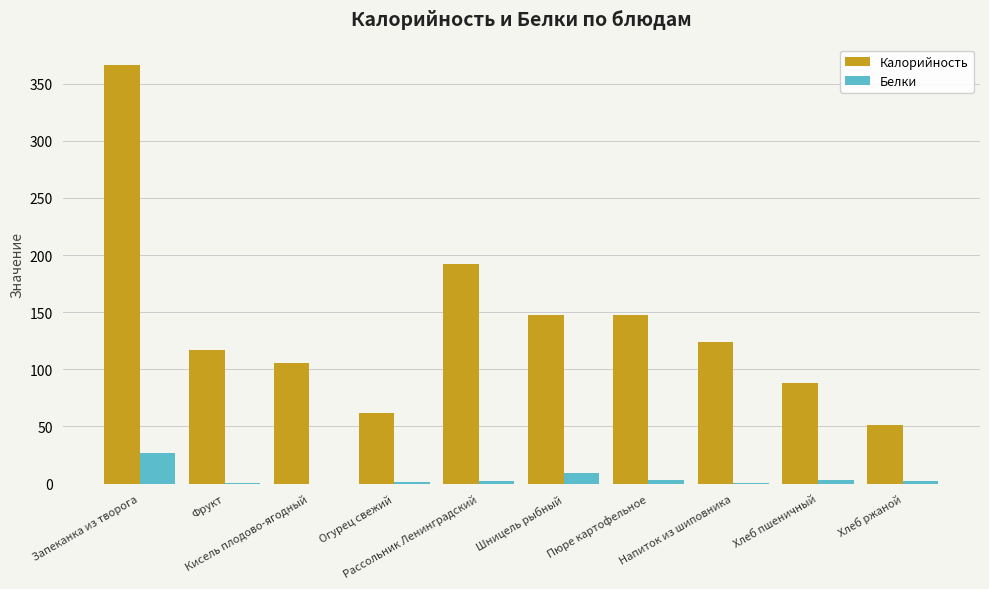

Which series has the largest total across all categories?

Калорийность